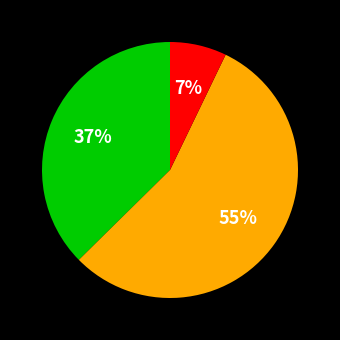

To the nearest percent, what is the average slice percentage?

33%